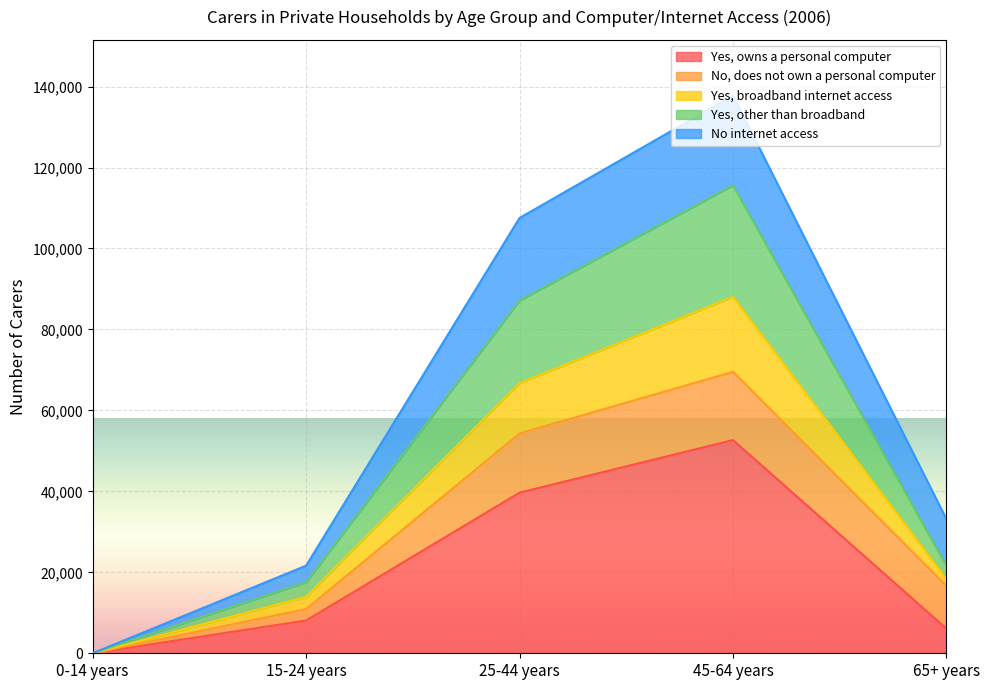

True or false: Yes, broadband internet access and Yes, owns a personal computer cross at least once.

False